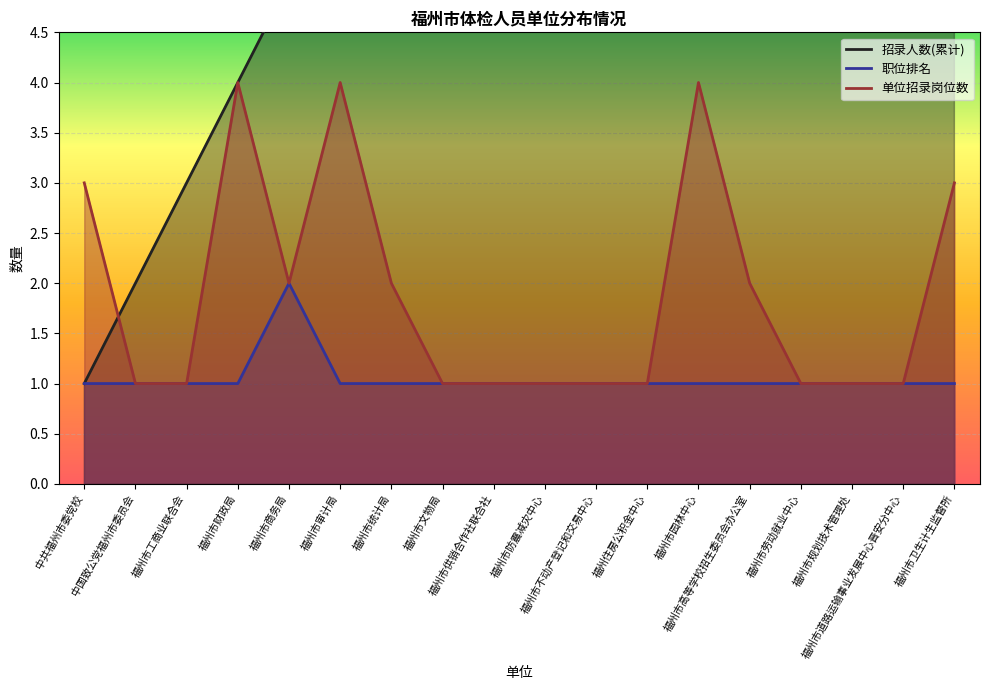

At which category does the chart reach its minimum across all series?

中共福州市委党校